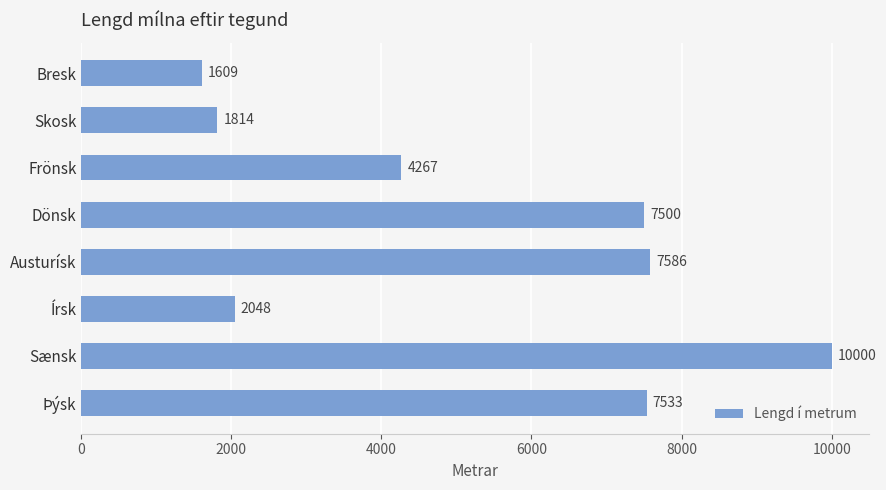

The value at Frönsk is 6209. True or false?

False